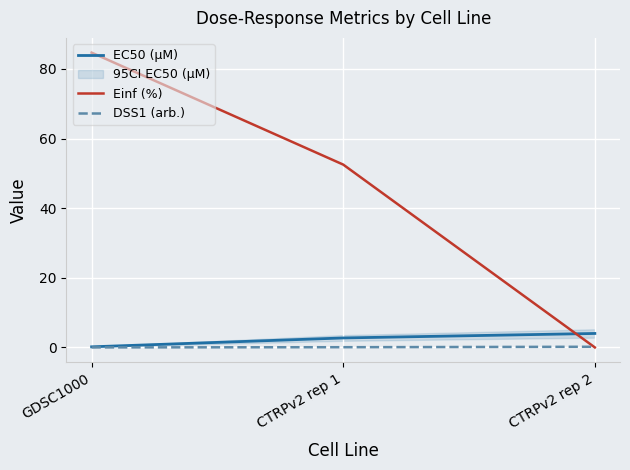

What is the difference between the maximum and second lowest values in the Einf (%) series?

32.2